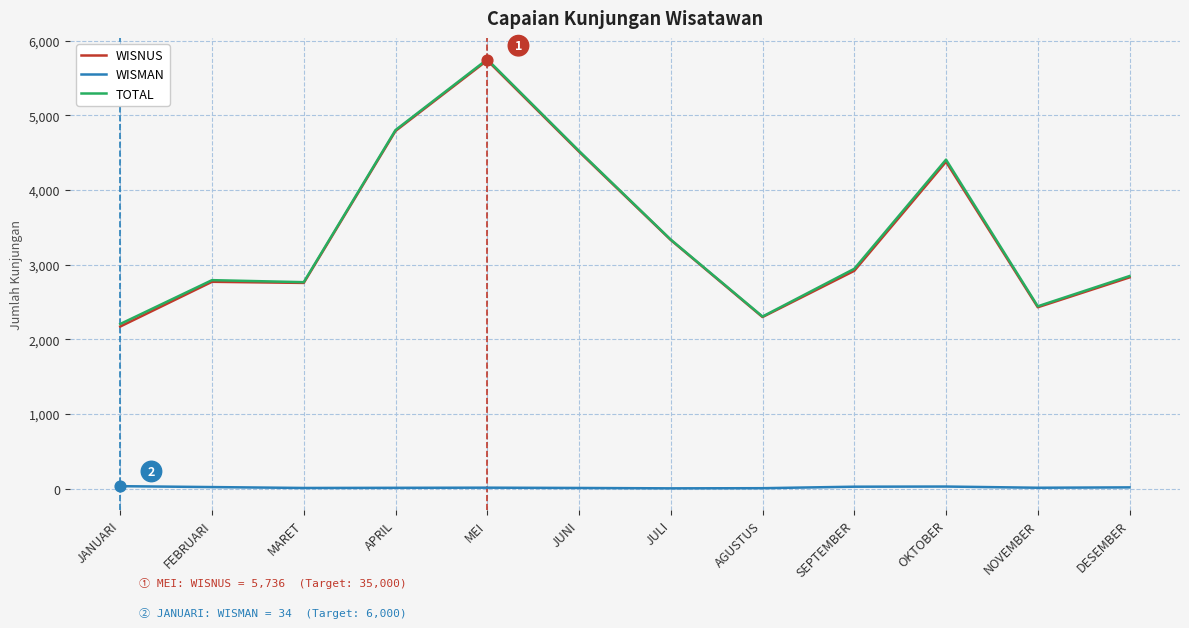

What is the total value across all series at APRIL?

9606